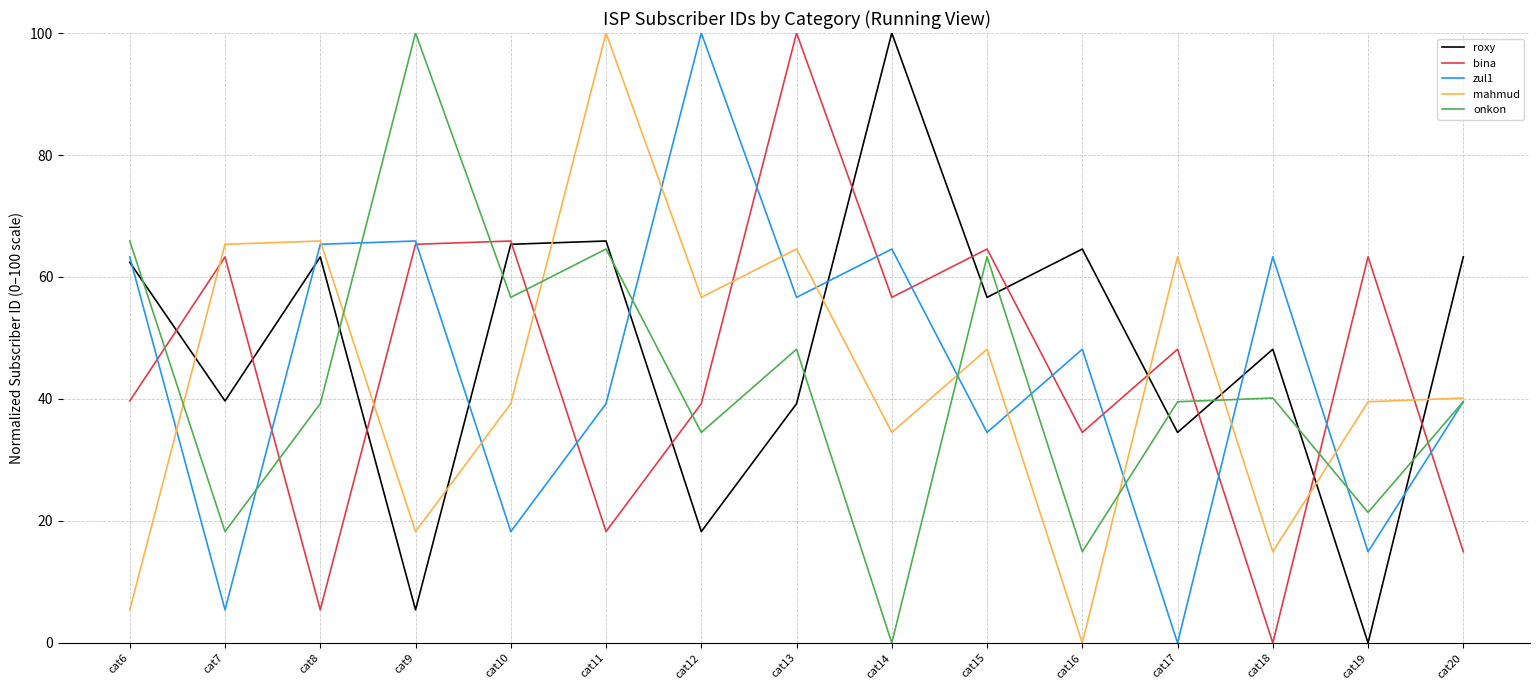

Between which two adjacent categories do bina and zul1 first intersect?

cat6 and cat7